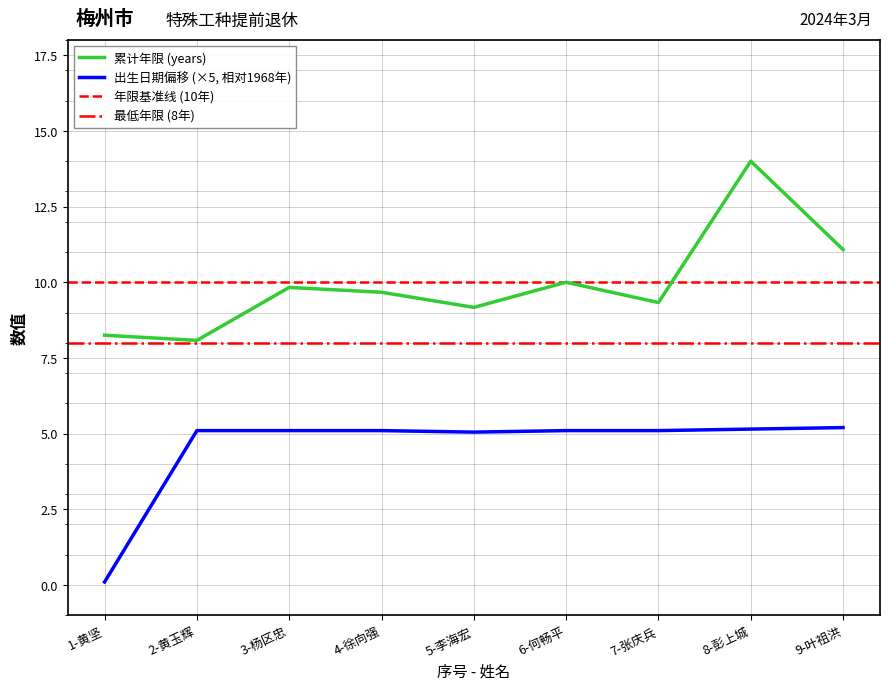

Is this an area chart (filled region under the line)?

No